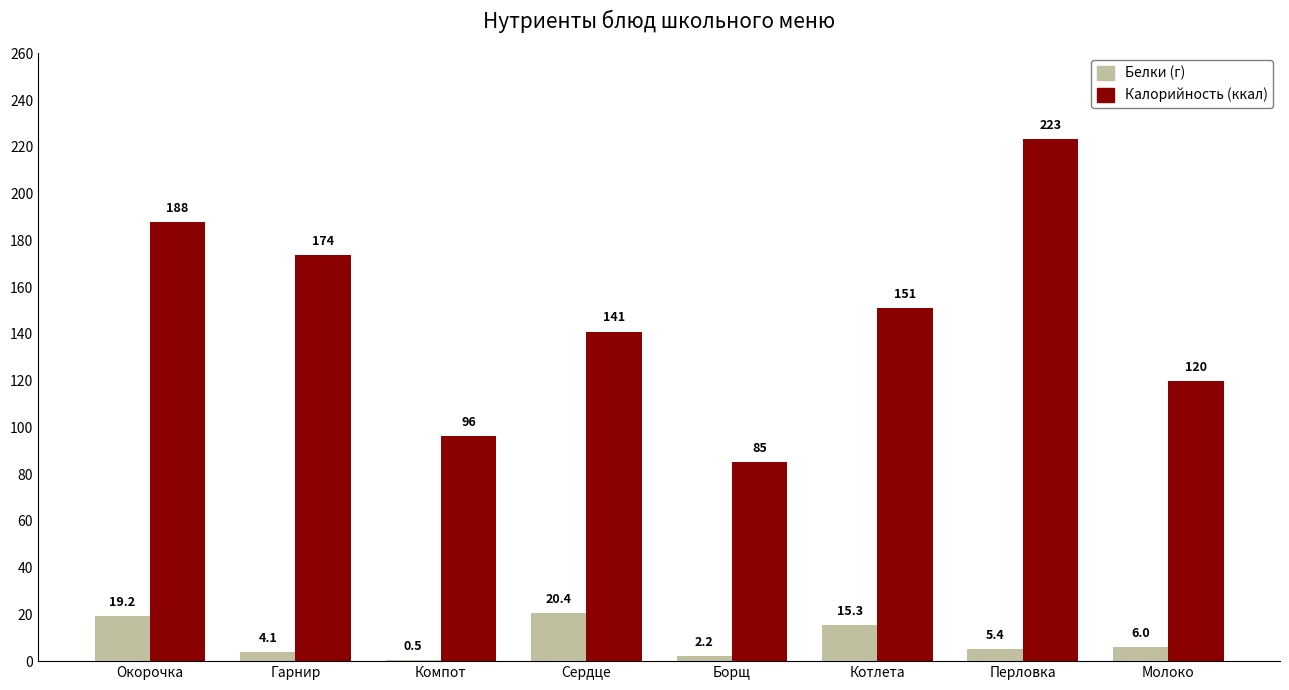

Between Сердце and Перловка, which series saw the biggest shift?

Калорийность (ккал)